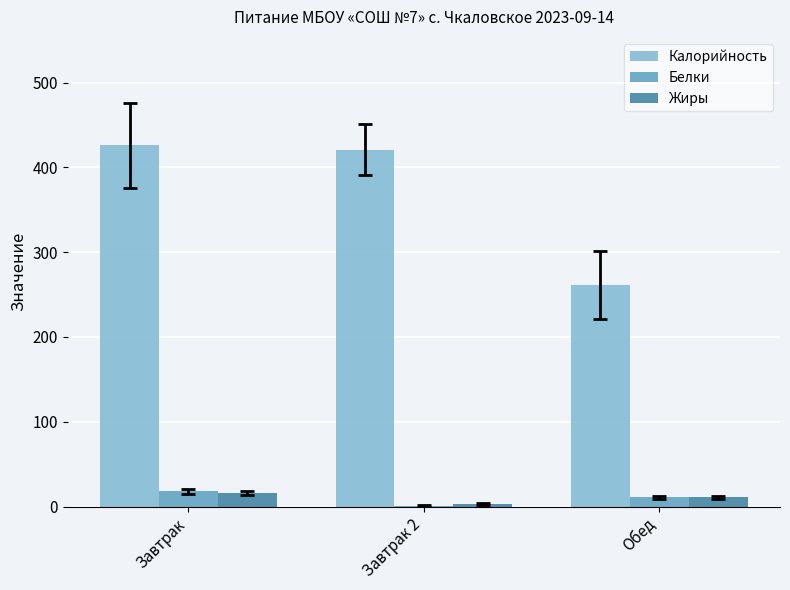

Which series has the largest total across all categories?

Калорийность